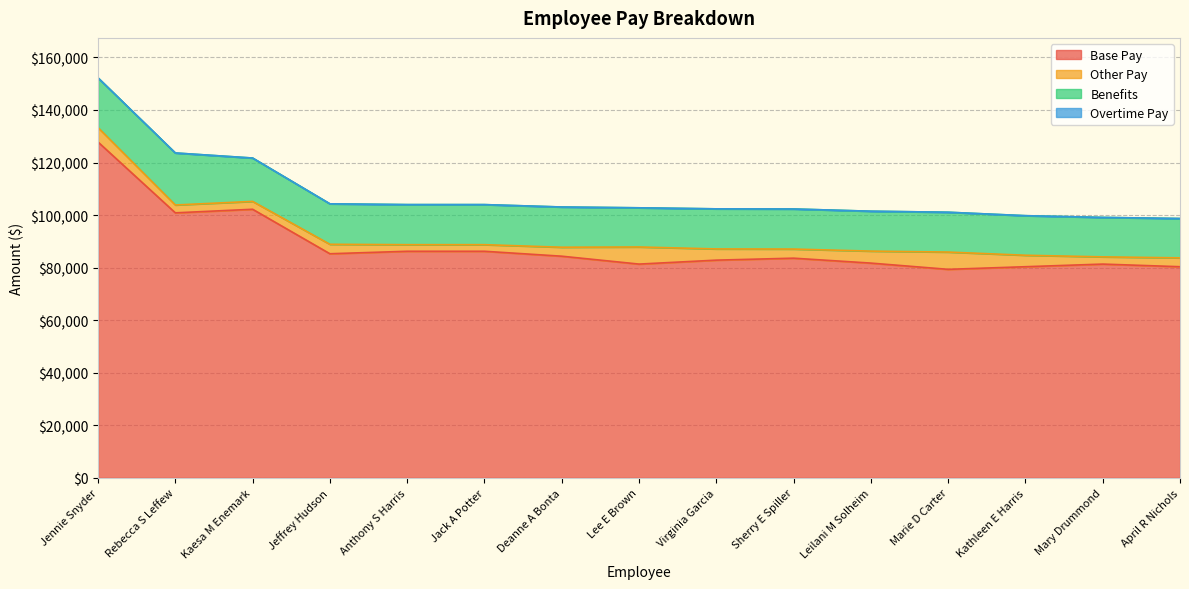

True or false: Benefits and Base Pay cross at least once.

False